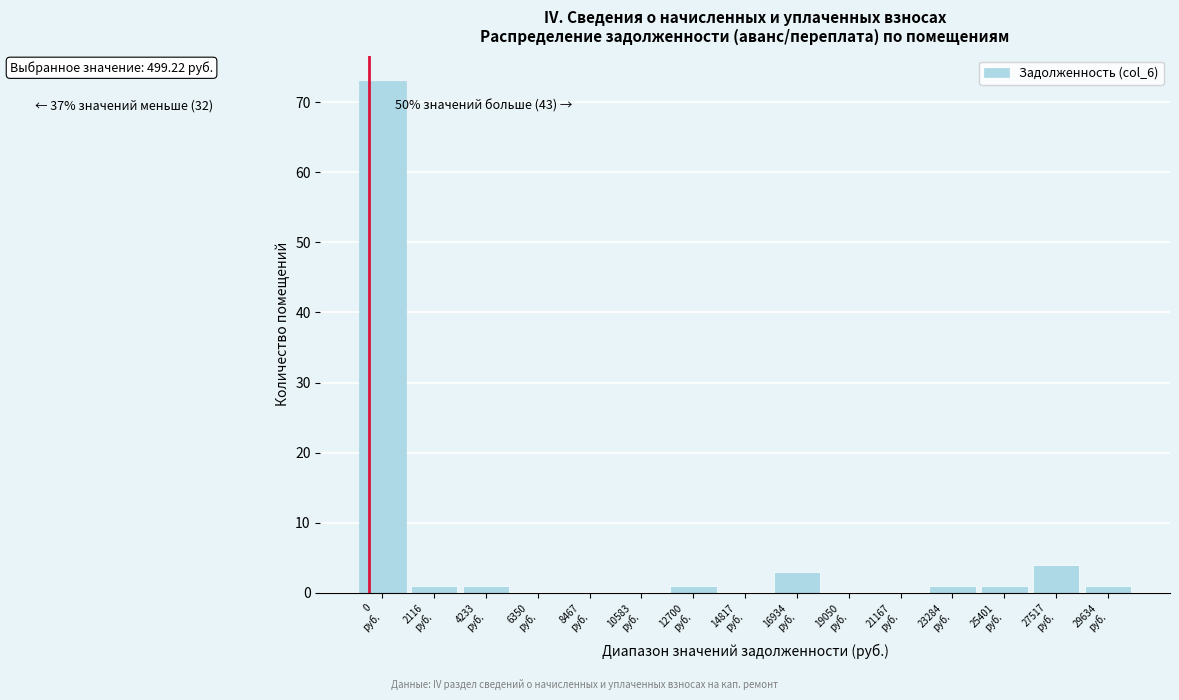

What is the greatest value displayed?

73